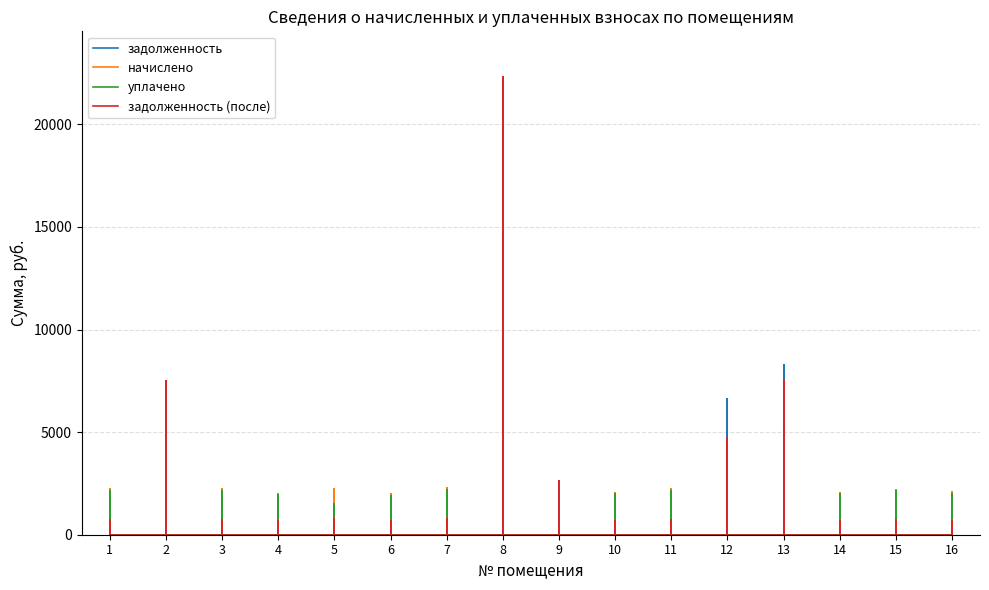

Which series has the largest range (max minus min)?

задолженность (после)